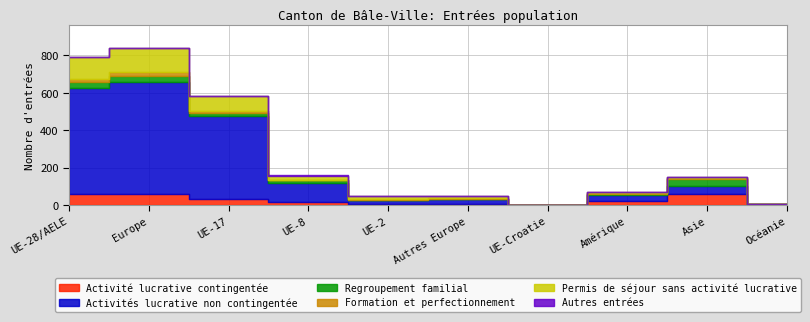

True or false: Regroupement familial and Activité lucrative contingentée cross at least once.

False